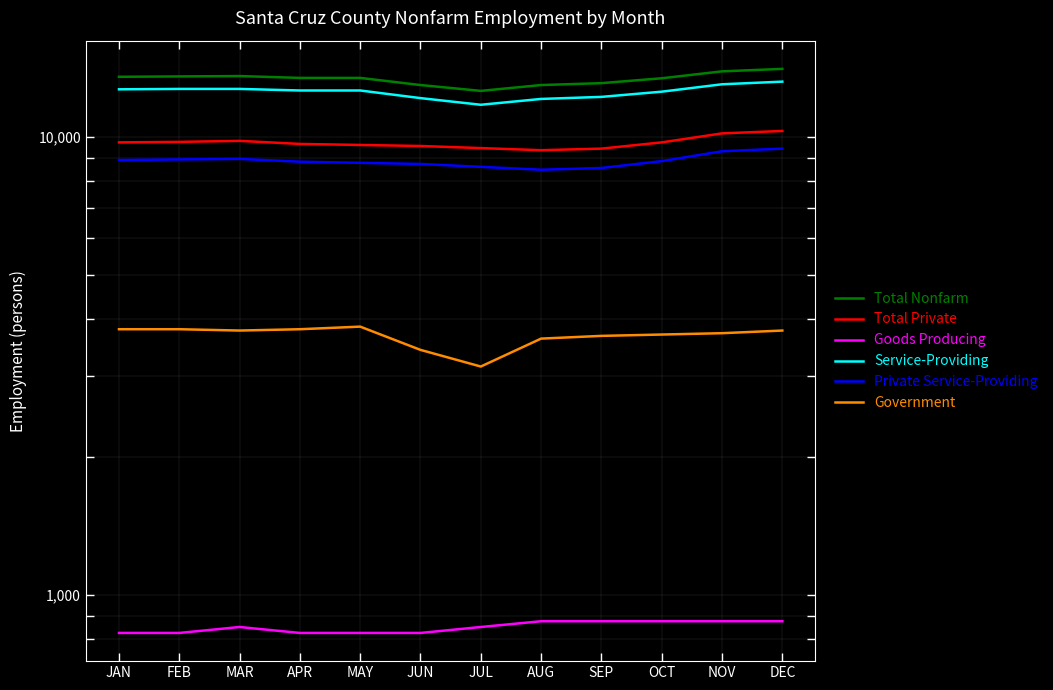

List the labels in order of Private Service-Providing value, largest first.

DEC, NOV, MAR, FEB, JAN, OCT, APR, MAY, JUN, JUL, SEP, AUG